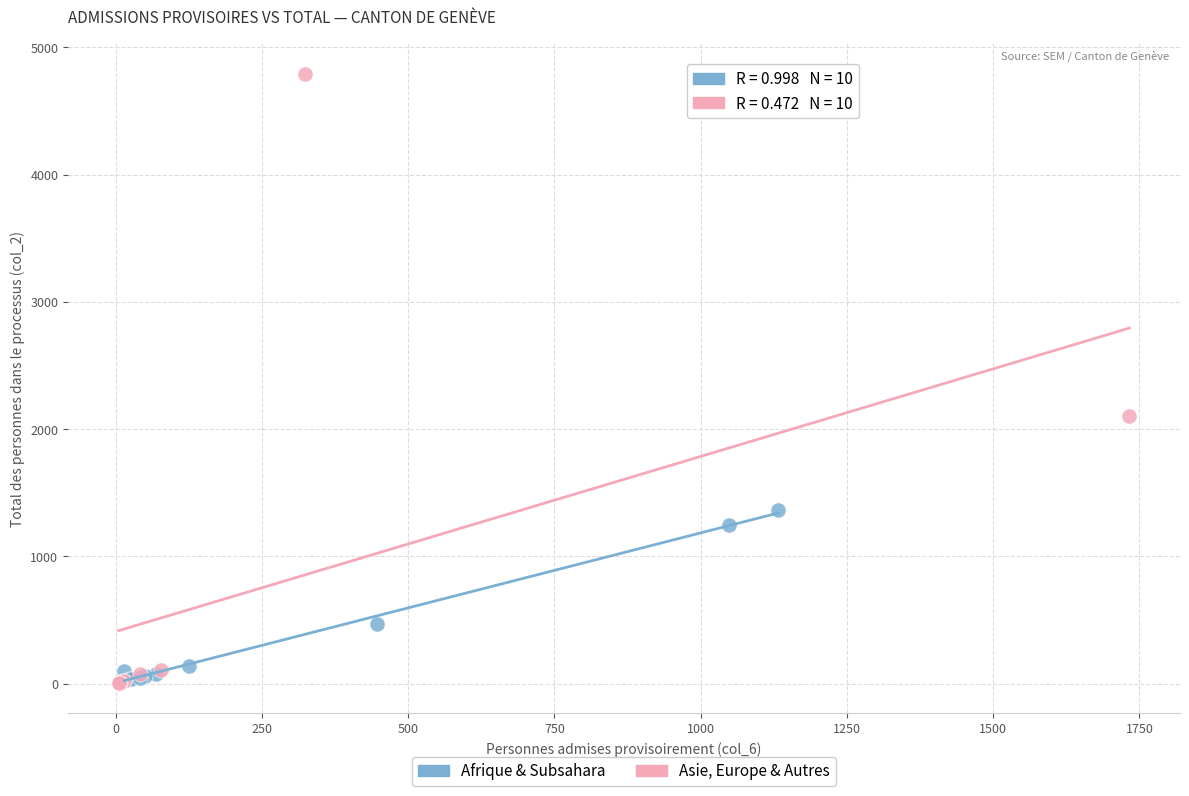

Which series contains the highest Y value?

Asie, Europe & Autres